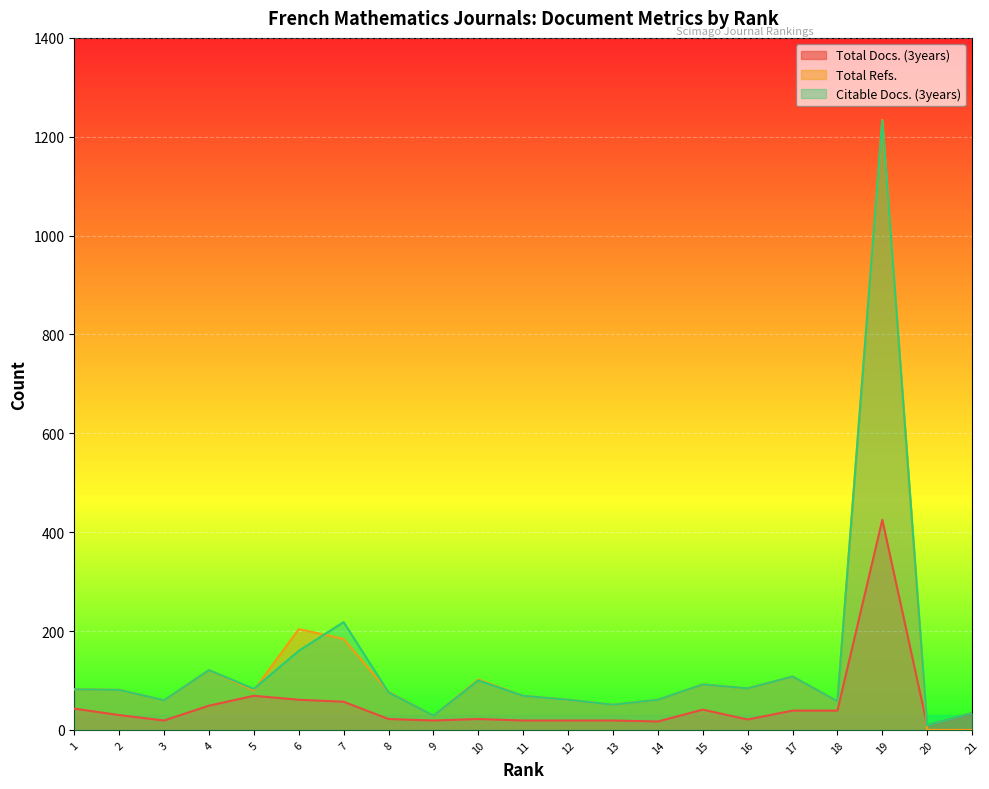

At which label is Total Refs. closest to 617?

6